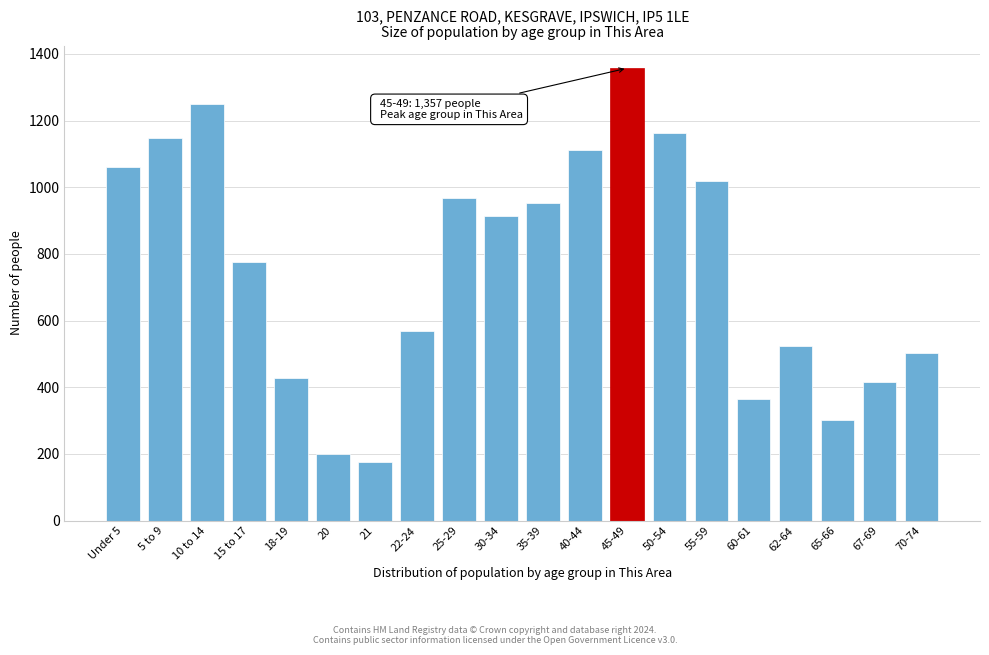

Reading left to right, list all the values displayed in this chart.

1061	1147	1248	777	427	201	176	568	968	913	953	1111	1357	1163	1019	366	523	301	417	502